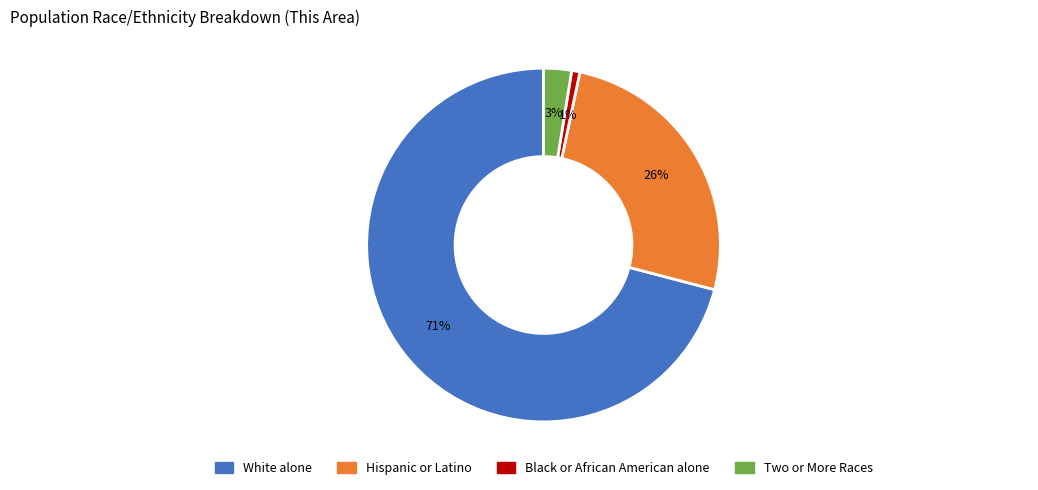

Combined, do Hispanic or Latino and Black or African American alone account for over 50%?

No